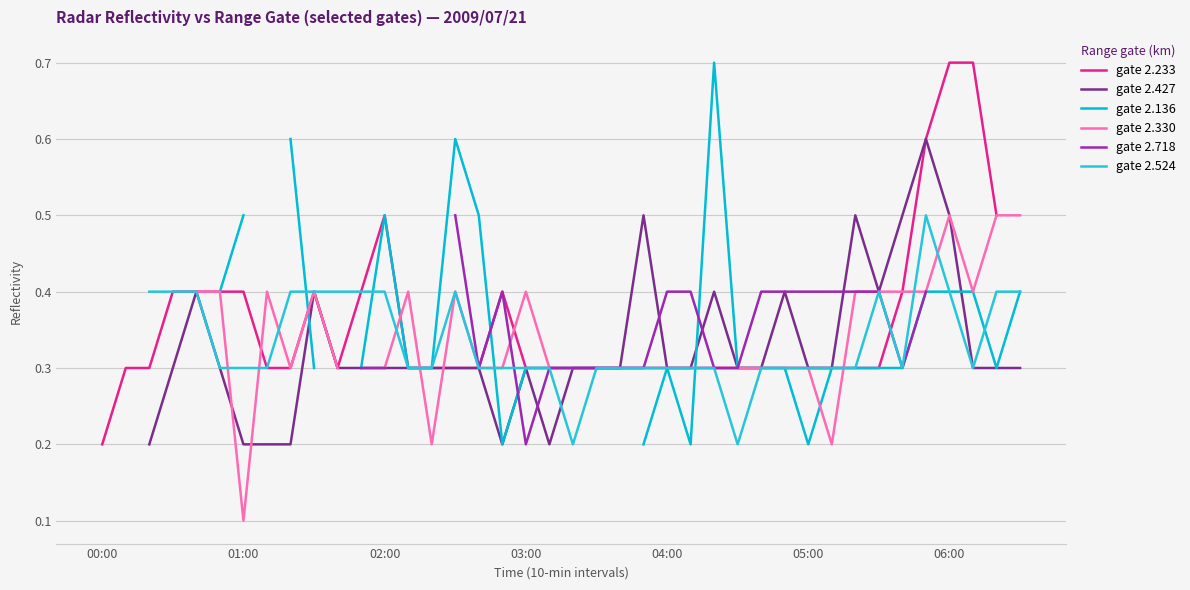

How many values in gate 2.136 are above zero?

33